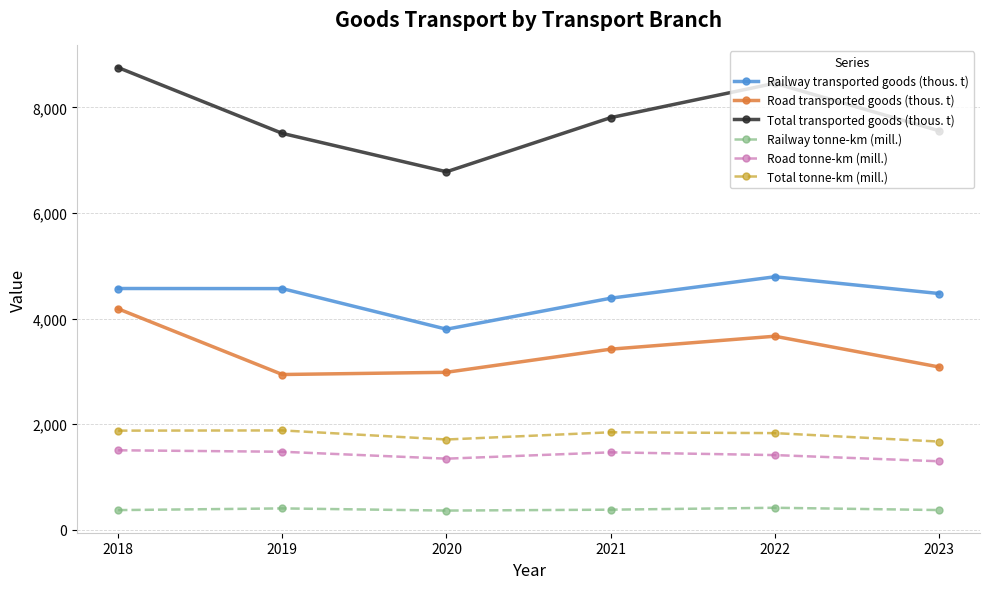

True or false: Road transported goods (thous. t) and Road tonne-km (mill.) cross at least once.

False